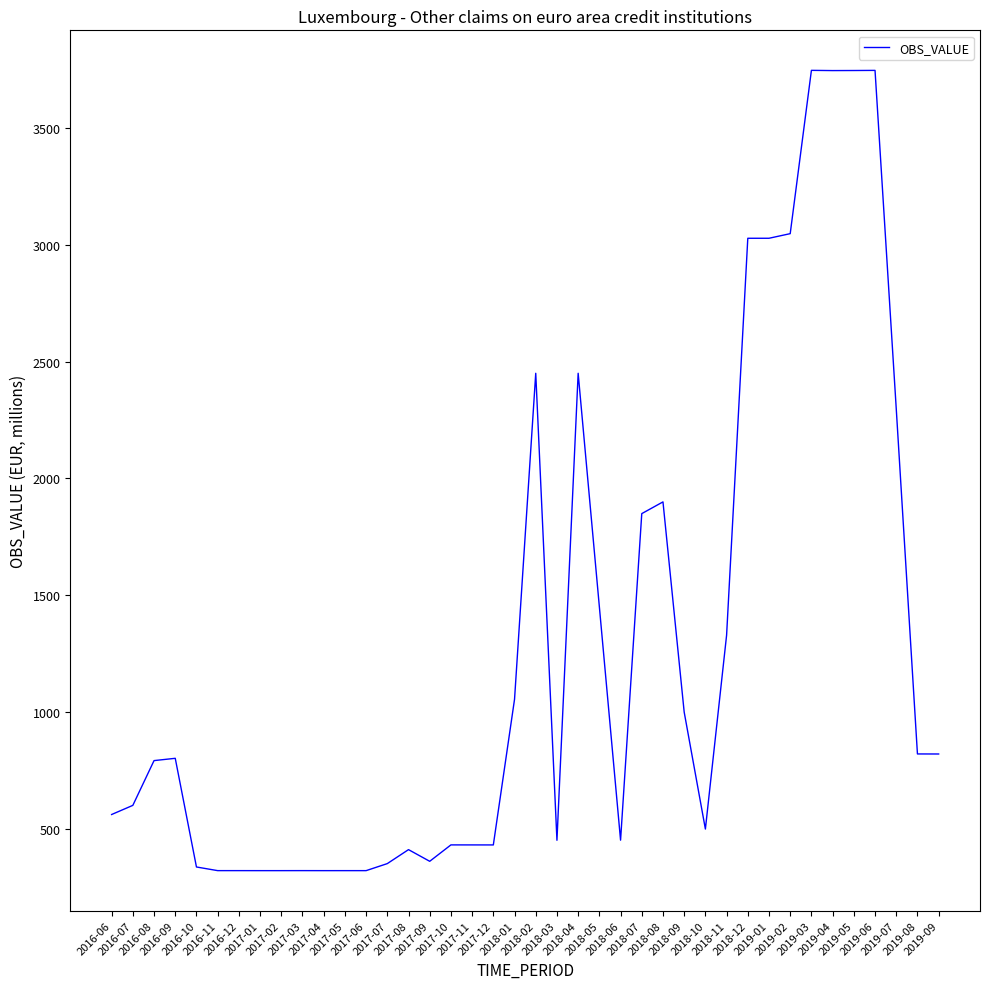

Is it true that the value at 2016-12 is 320.1?

True